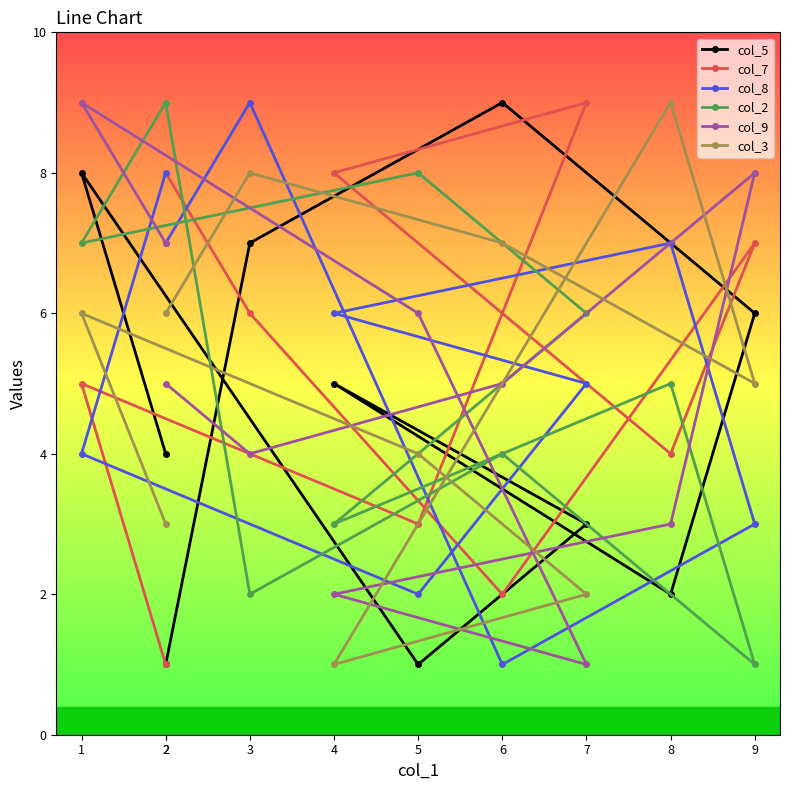

What are all the series names shown in the legend?

col_5, col_7, col_8, col_2, col_9, col_3